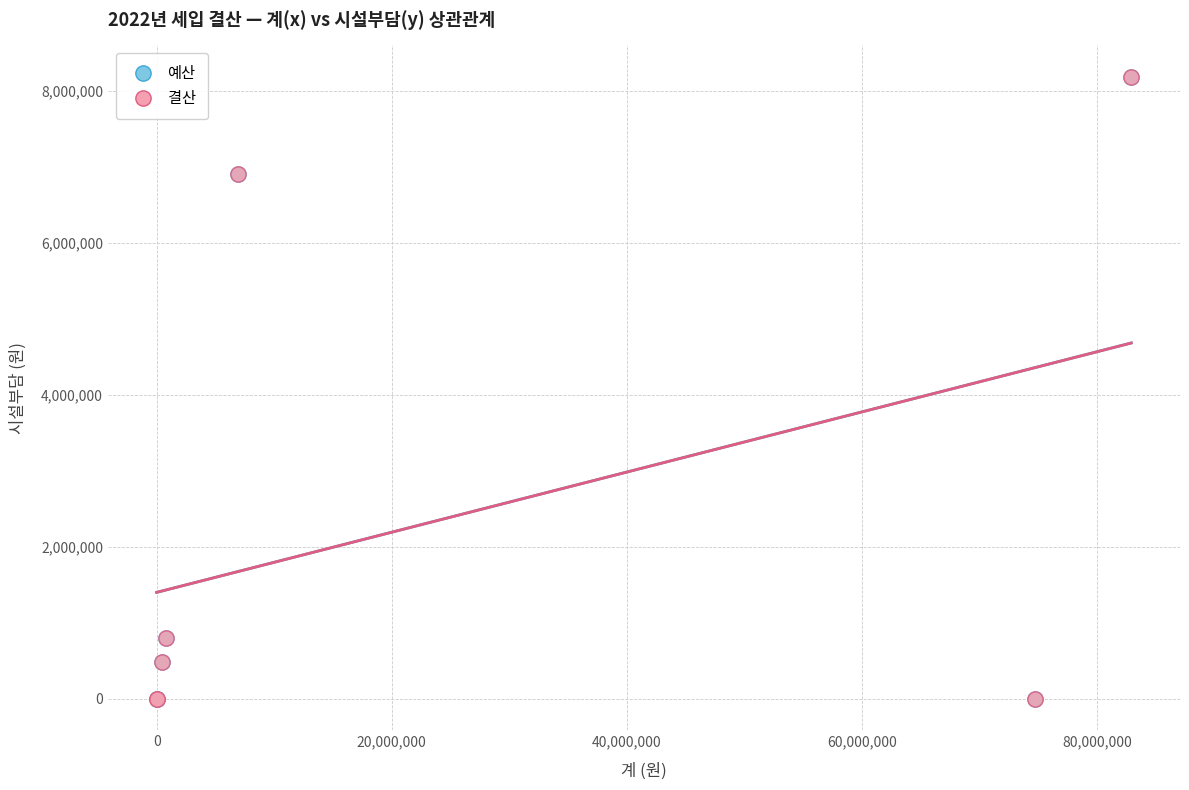

What are all the series names shown in the legend?

예산, 결산